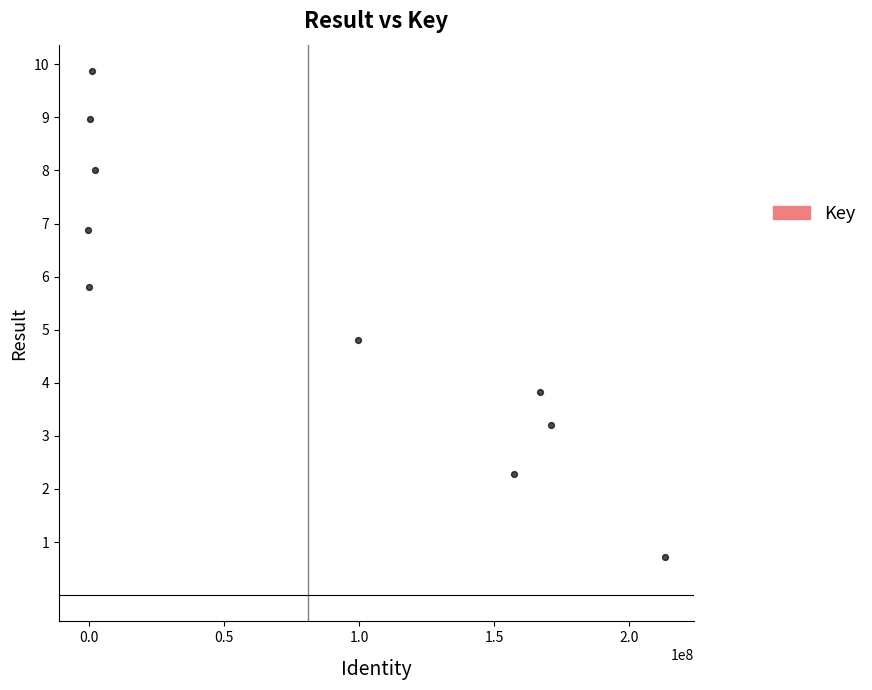

What Y value in the scatter plot is closest to 5?

4.8